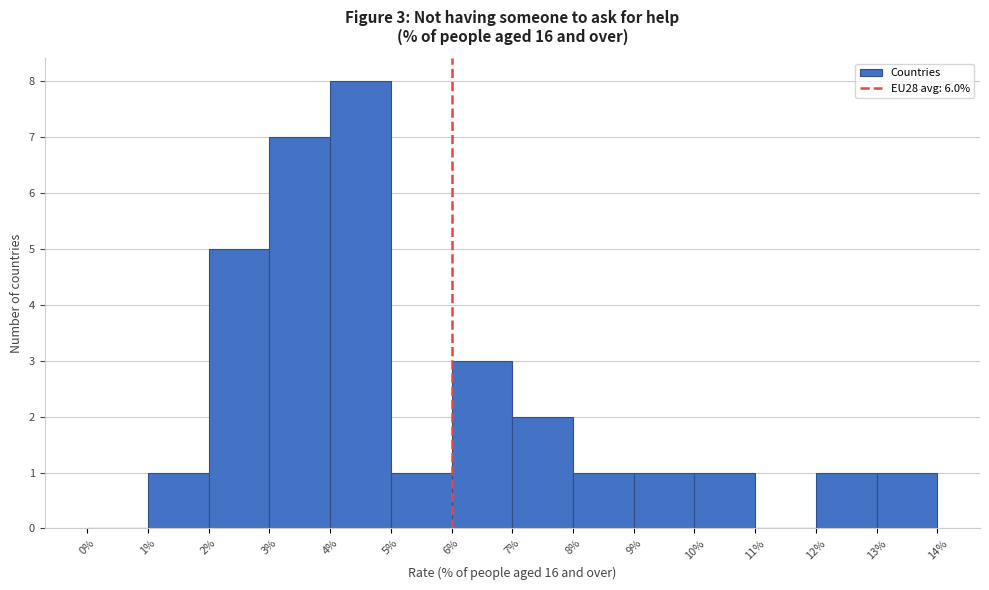

Which range on the x-axis has the tallest bar?

4% to 5%